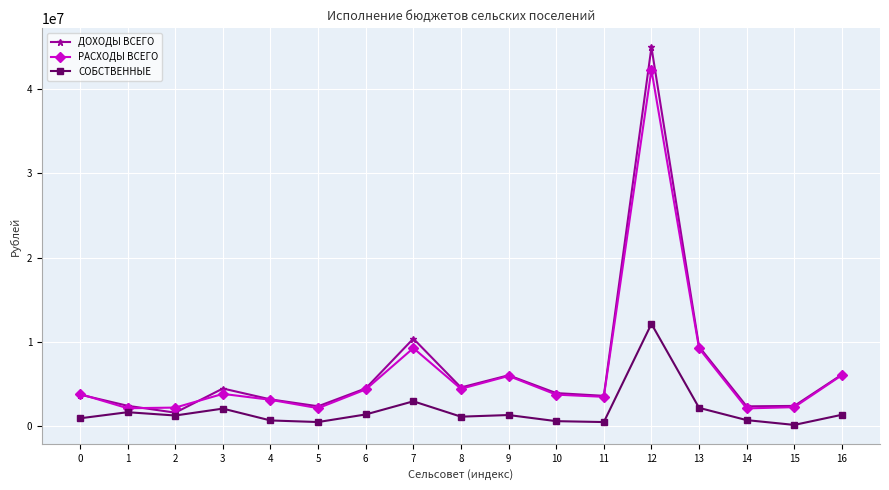

What is the difference between the maximum and minimum values in the СОБСТВЕННЫЕ series?

11973437